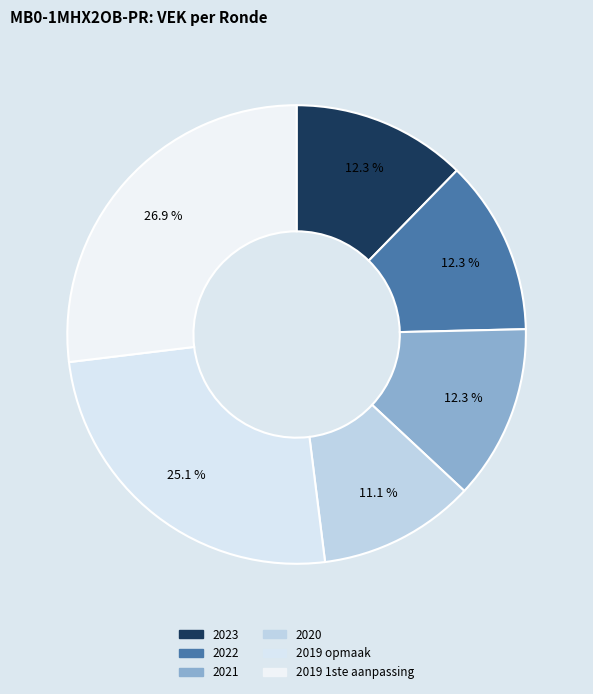

Which has a higher value, 2023 or 2020?

2023